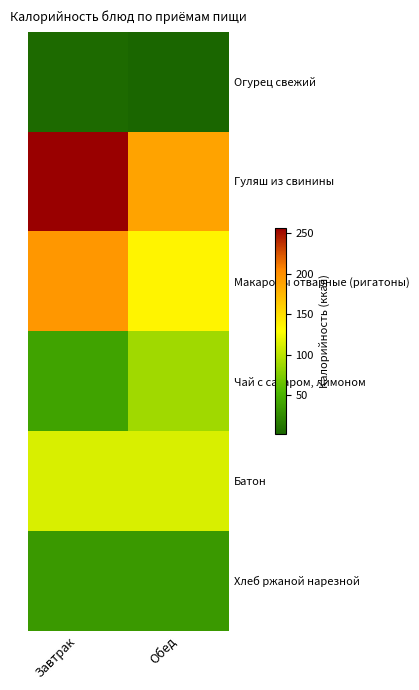

What is the difference between the highest and lowest values at Завтрак?

251